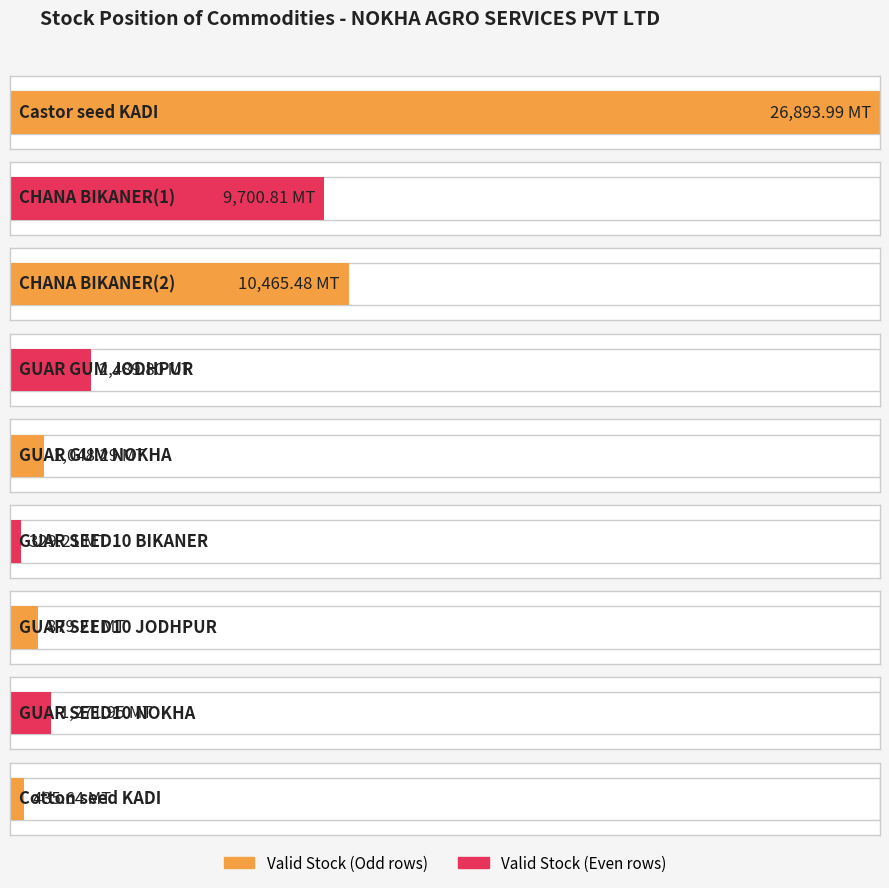

What is the difference between the maximum and second lowest values?

26458.3